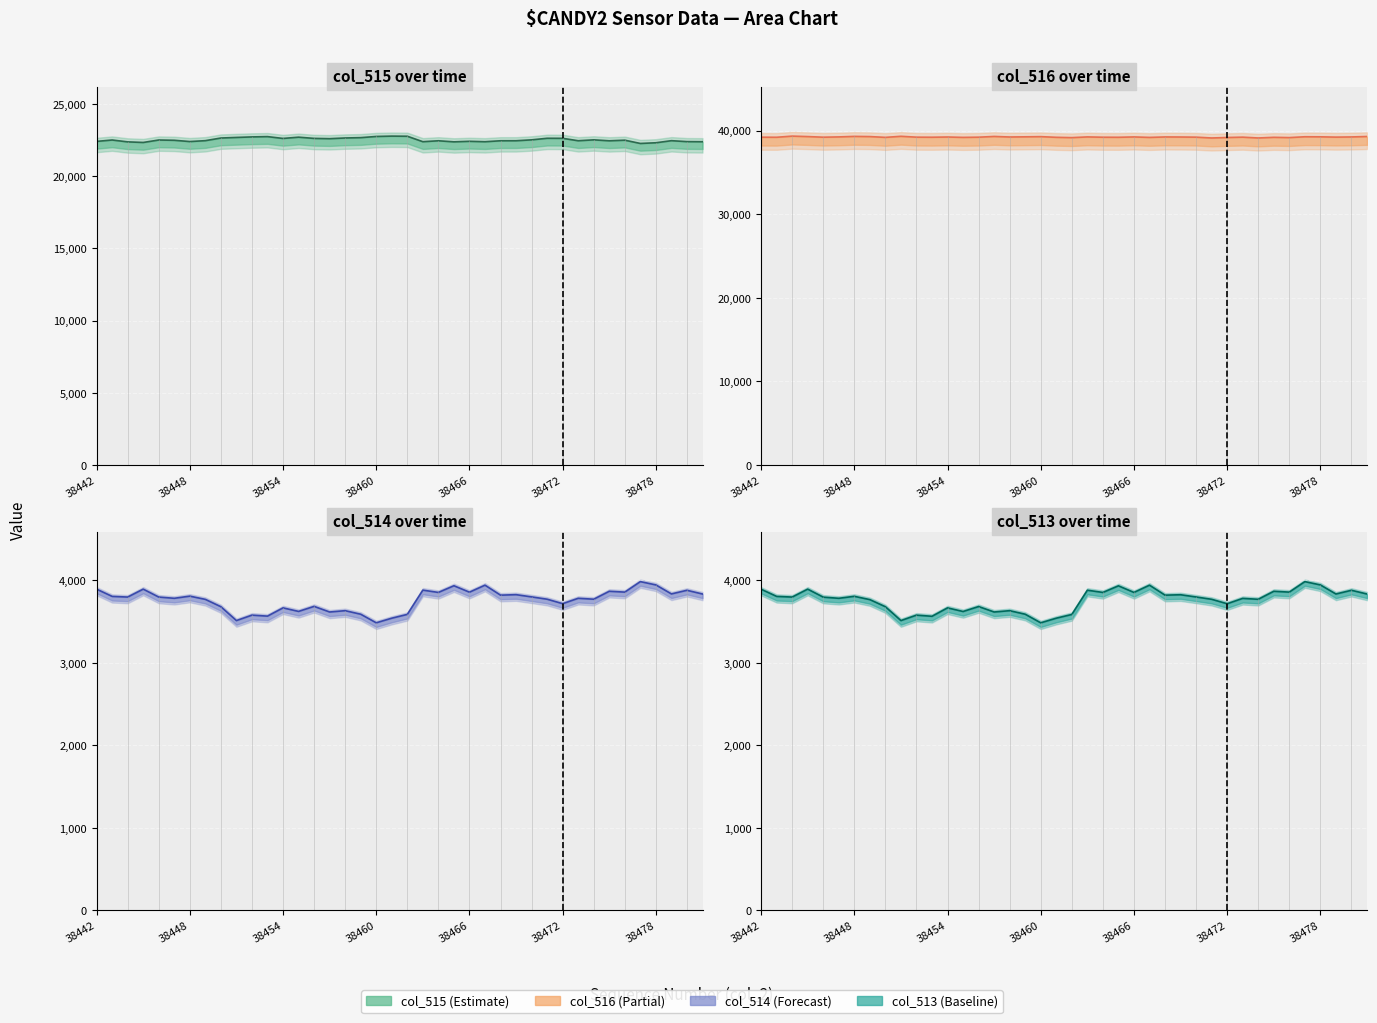

Which series has the largest range (max minus min)?

col_515 over time